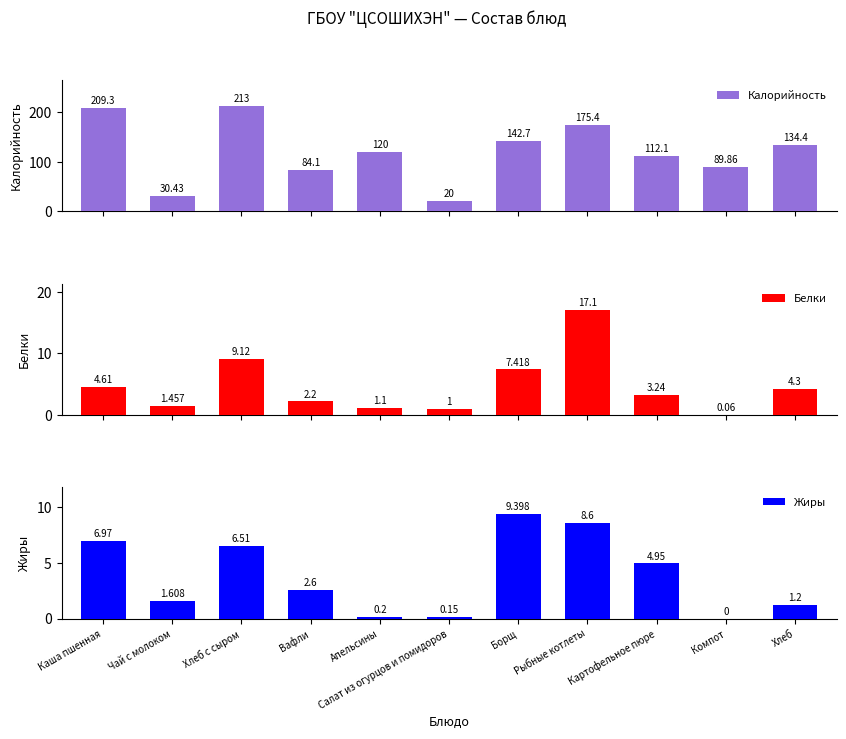

Where is Калорийность nearest to the value 116?

Картофельное пюре